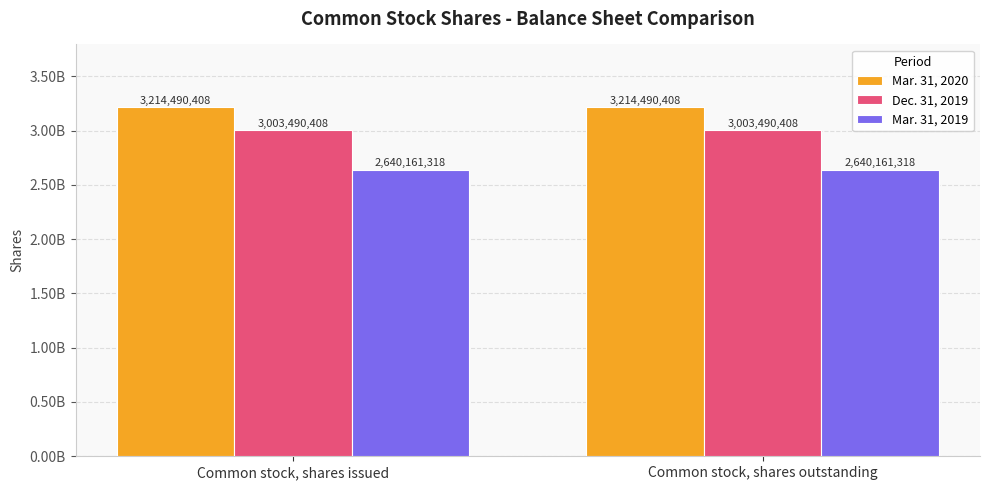

What is the minimum value shown in the chart?

2640161318